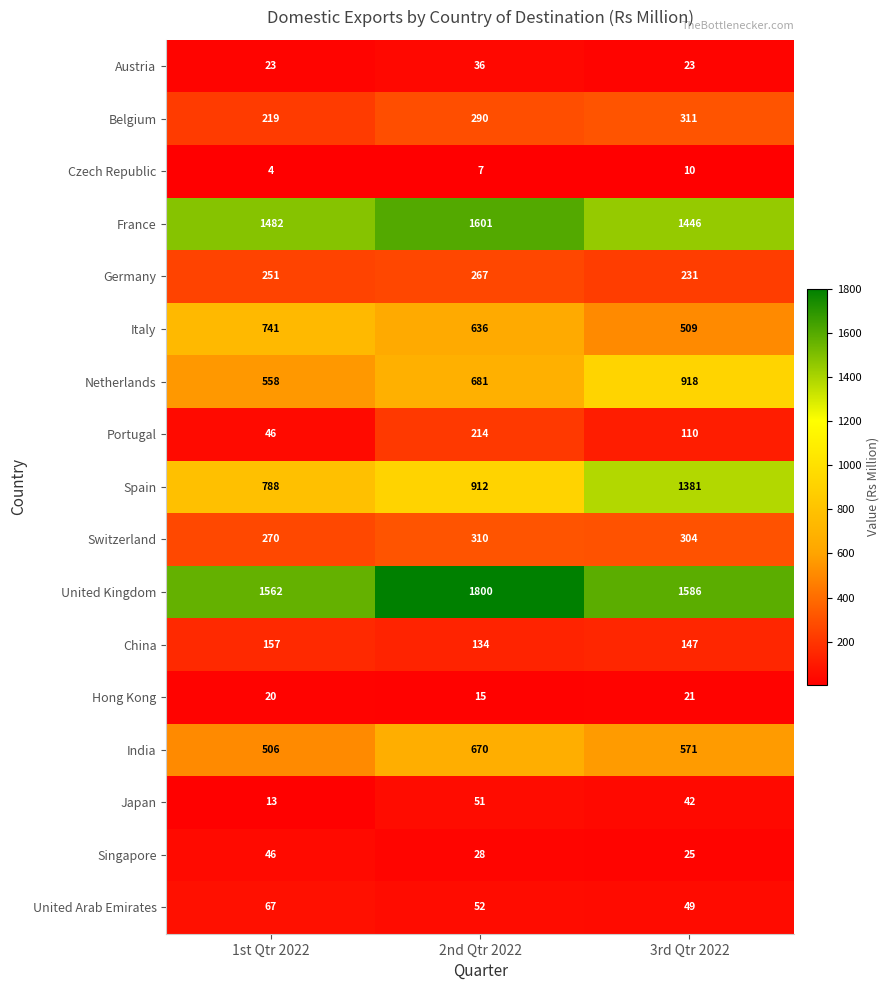

What value does the United Arab Emirates series have at 2nd Qtr 2022, to the nearest 10?

50